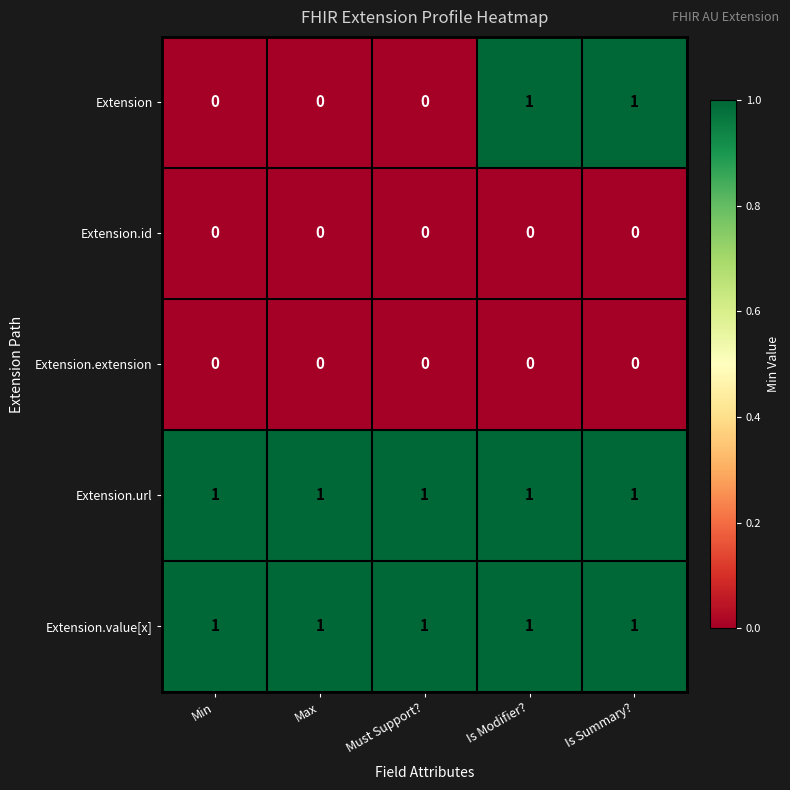

Count the number of data series in this chart.

5